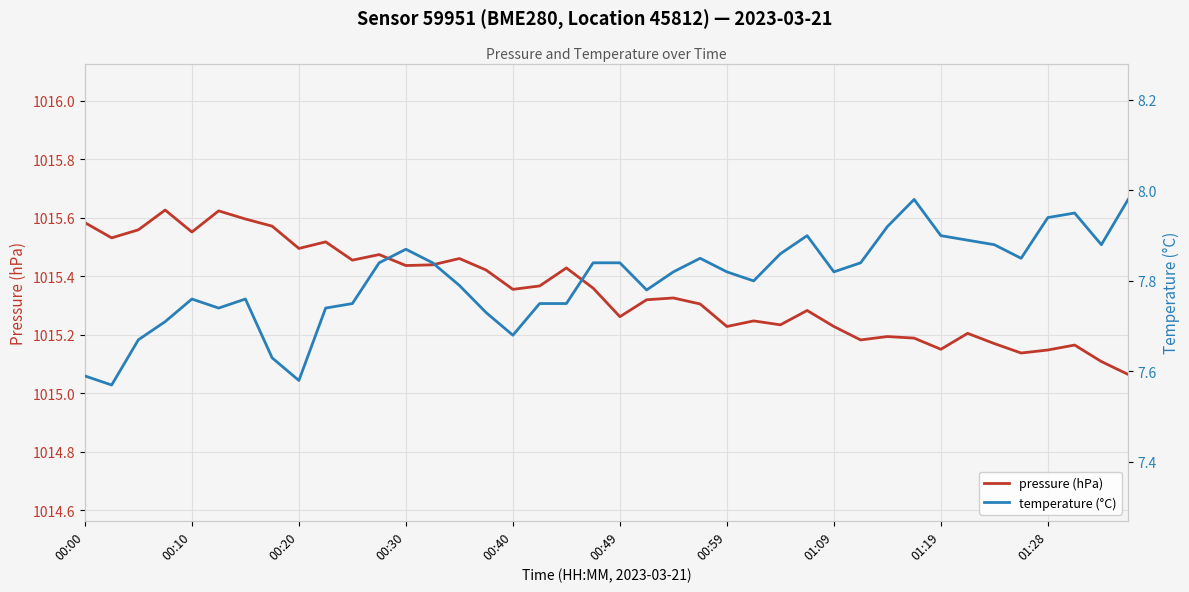

Is it true that pressure (hPa) equals 1355.1 at 01:09?

False